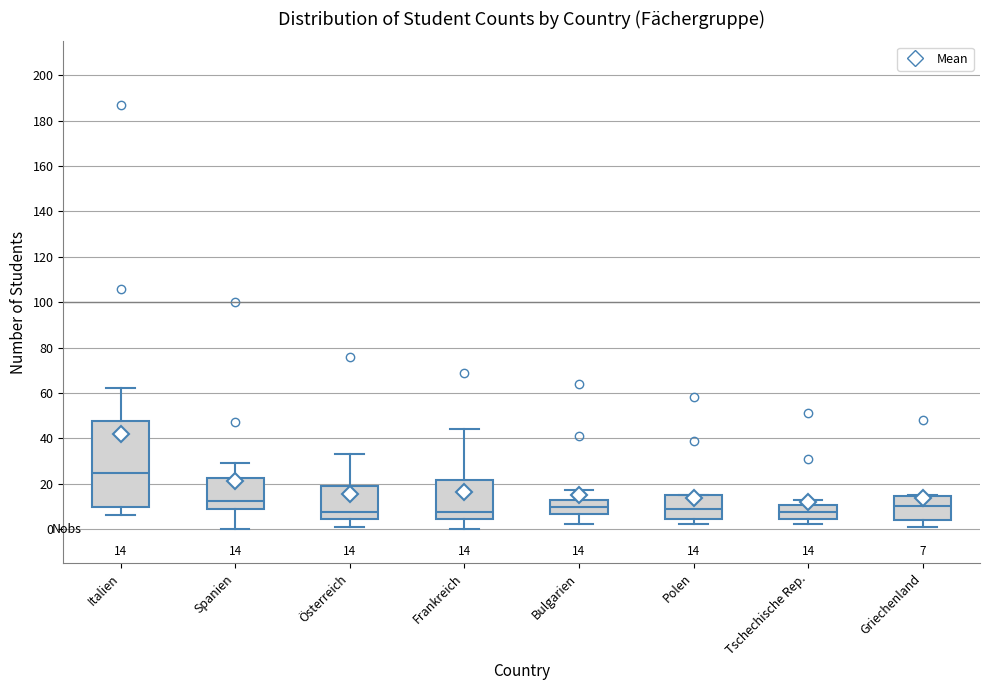

Comparing the boxes themselves (not the whiskers), which one is the tallest?

Italien